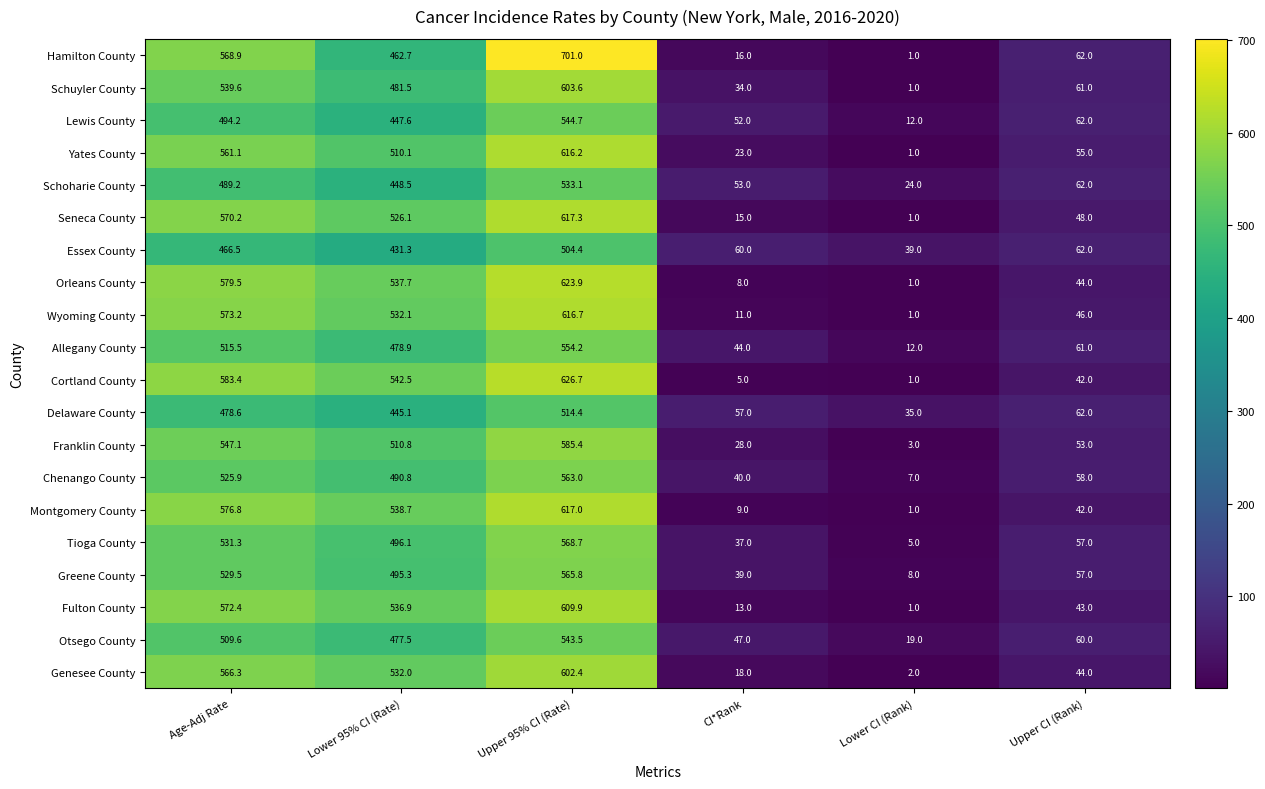

What is the highest value of the Cortland County series?

626.7